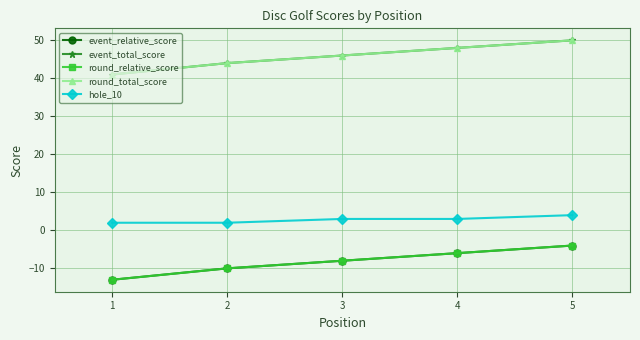

Does the chart display data point markers on the line(s)?

Yes